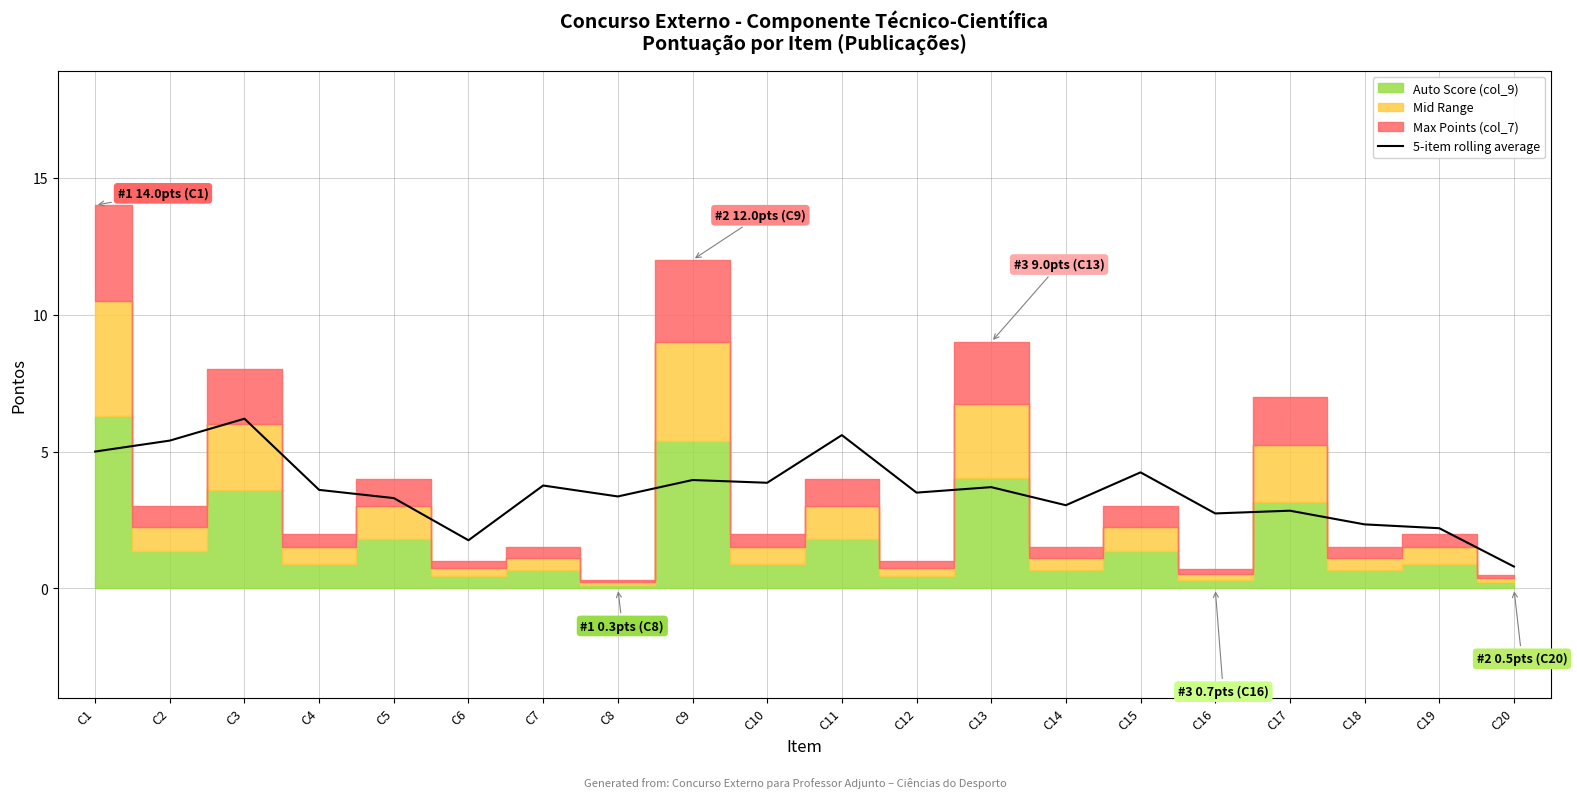

What is the value of the 15th point from the left?

4.2